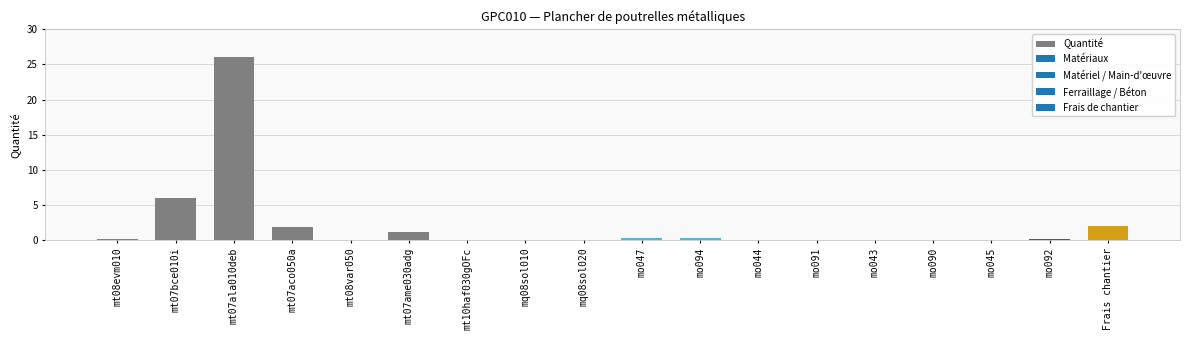

Where is the data nearest to the value 13?

mt07bce010i